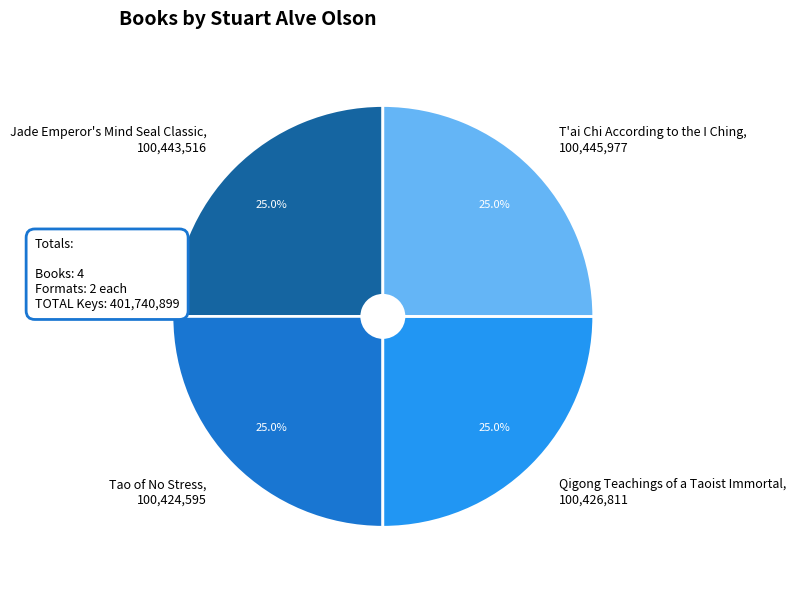

How many slices are in this pie chart?

4